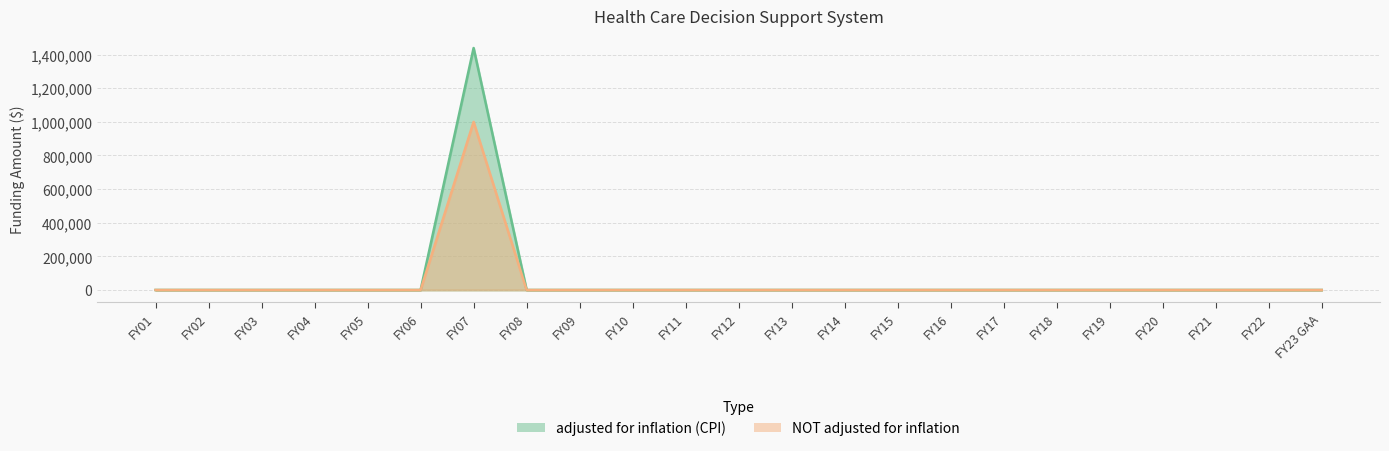

Rank the categories by NOT adjusted for inflation value from lowest to highest.

FY01, FY02, FY03, FY04, FY05, FY06, FY08, FY09, FY10, FY11, FY12, FY13, FY14, FY15, FY16, FY17, FY18, FY19, FY20, FY21, FY22, FY23 GAA, FY07